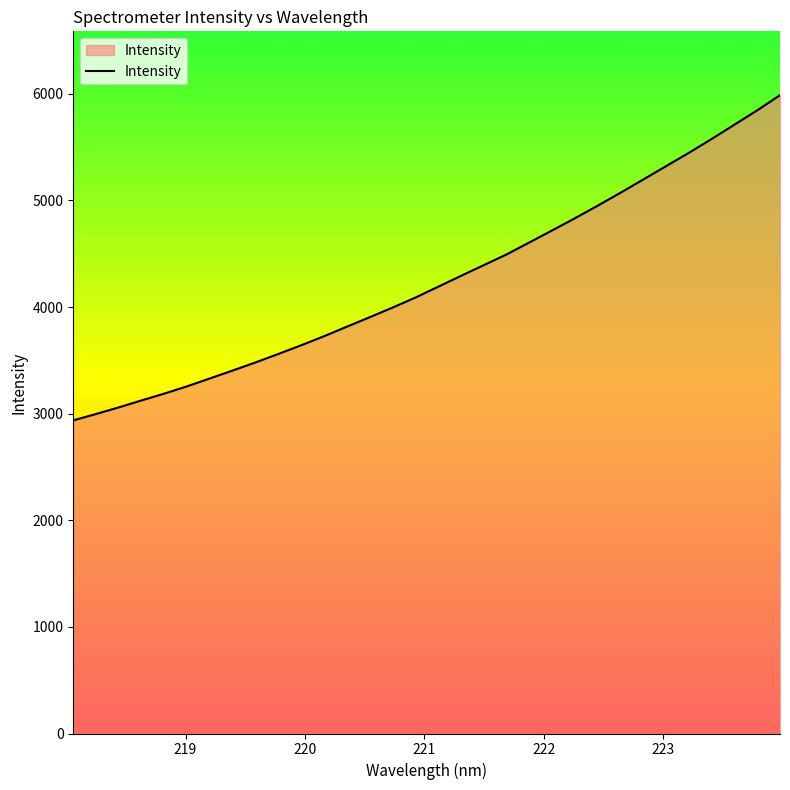

What is the maximum value shown in the chart?

5987.4